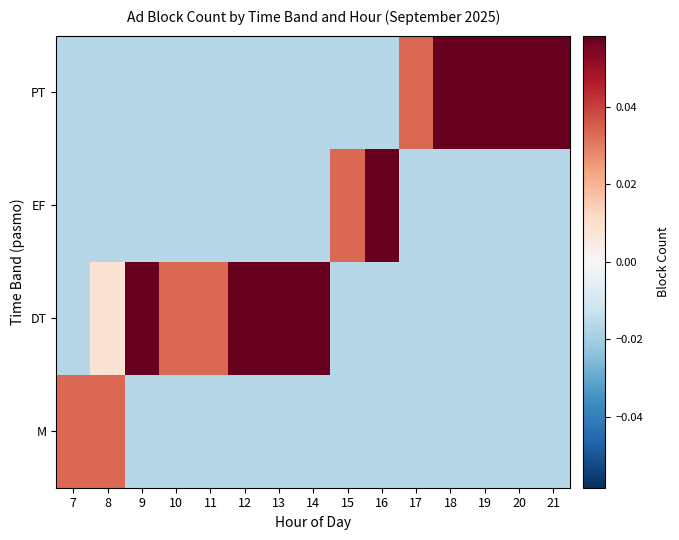

At which category is the sum across all series the highest?

8